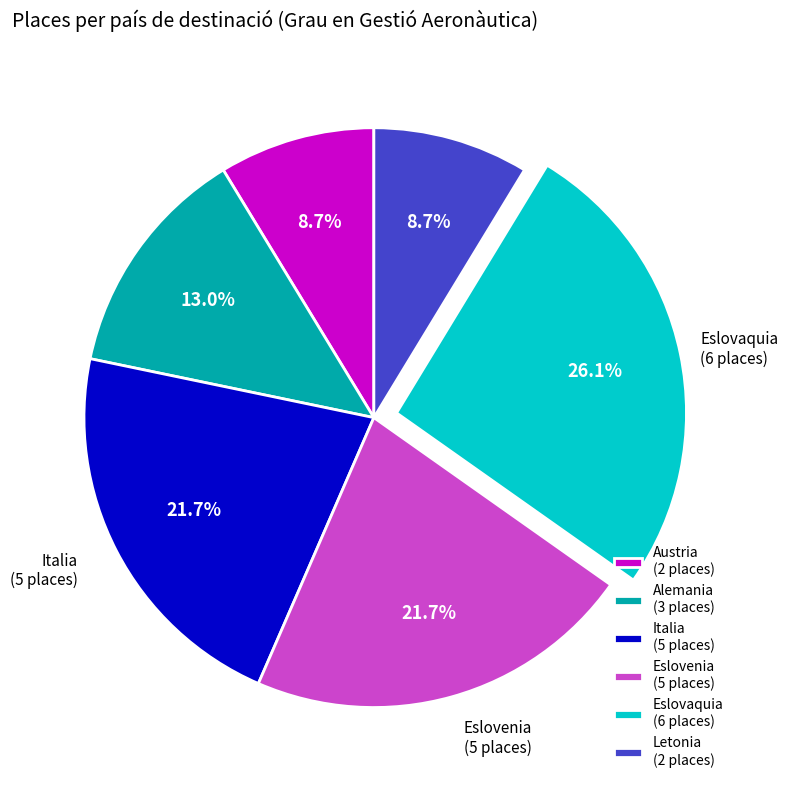

To the nearest percent, what is the difference between the Austria and Italia slice percentages?

13%